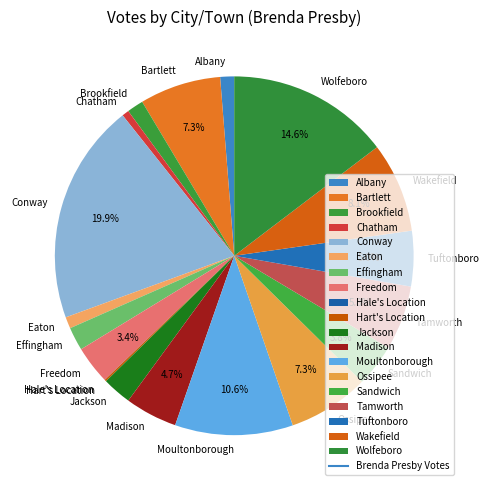

What is the ratio of the value at Tamworth to the value at Sandwich?

1.5